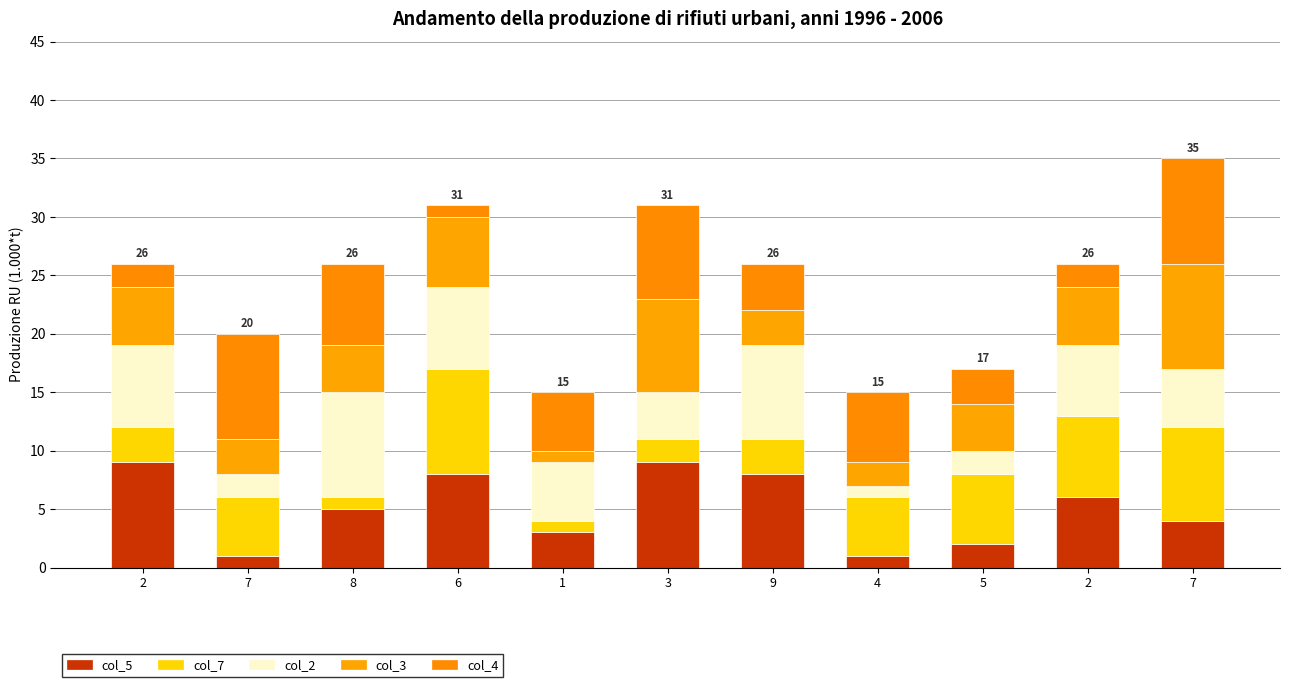

How many col_3 values are between 3 and 6?

7